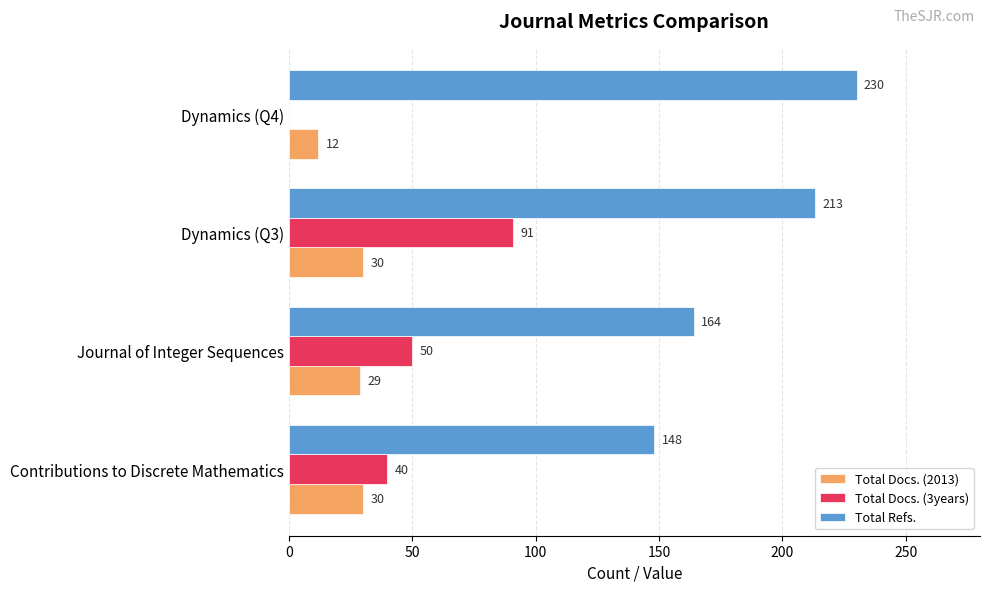

At which category does the chart reach its peak across all series?

Dynamics (Q4)